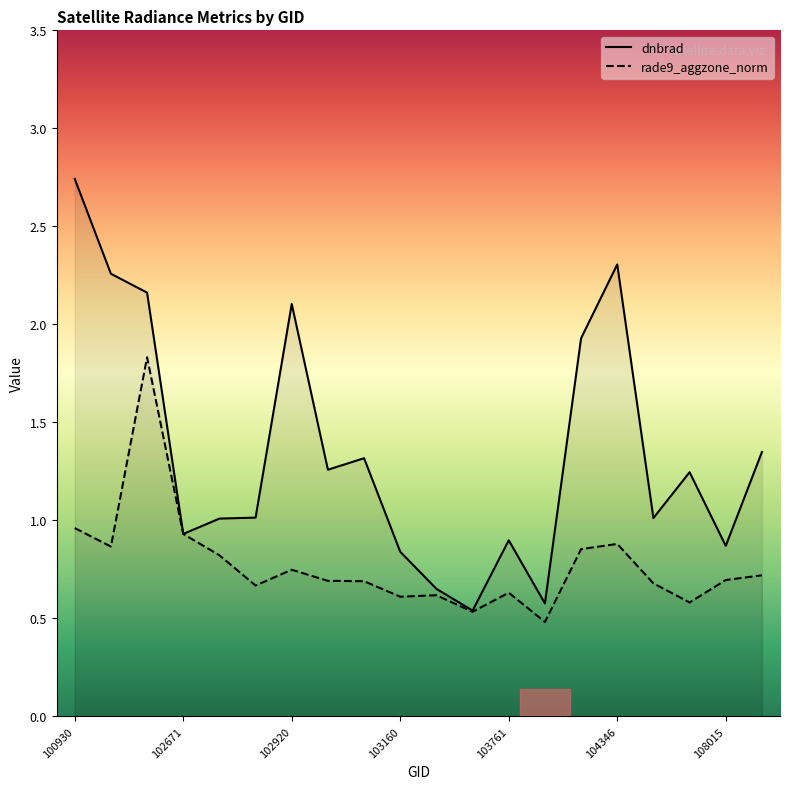

Rank the categories by rade9_aggzone_norm value from highest to lowest.

102551, 100930, 102671, 104346, 102421, 104236, 102792, 102920, 108715, 108015, 103032, 103040, 104355, 102912, 103761, 103279, 103160, 107834, 103397, 104112